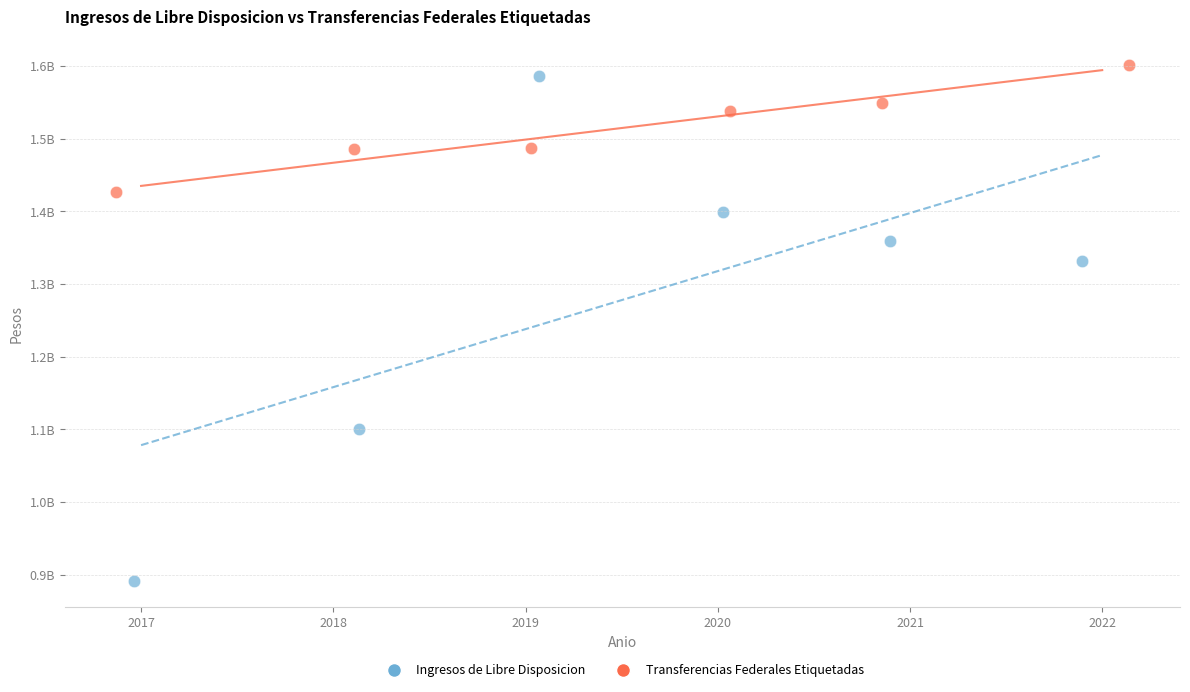

Which series has the widest spread of Y values?

Ingresos de Libre Disposicion